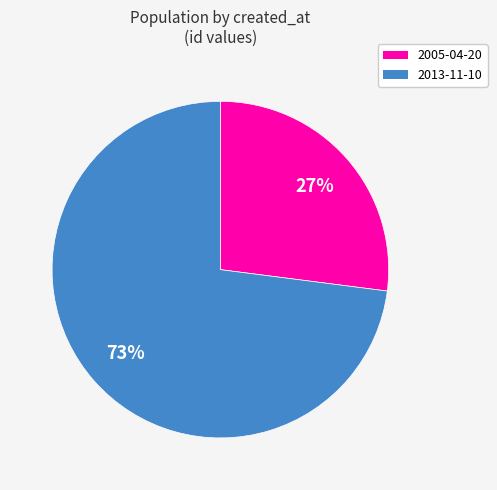

True or false: 2005-04-20 accounts for 18% of the total.

False